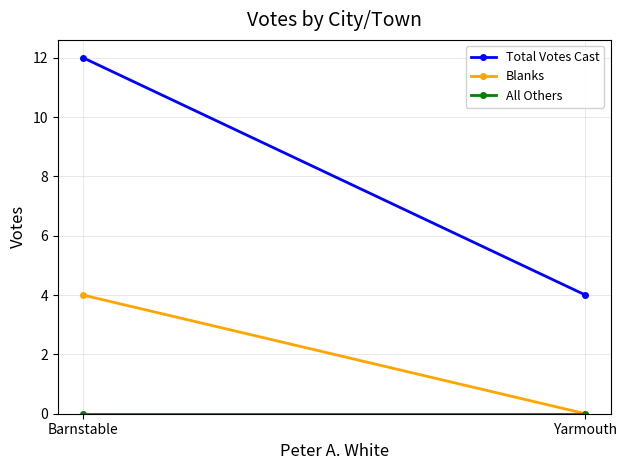

Is this an area chart (filled region under the line)?

No